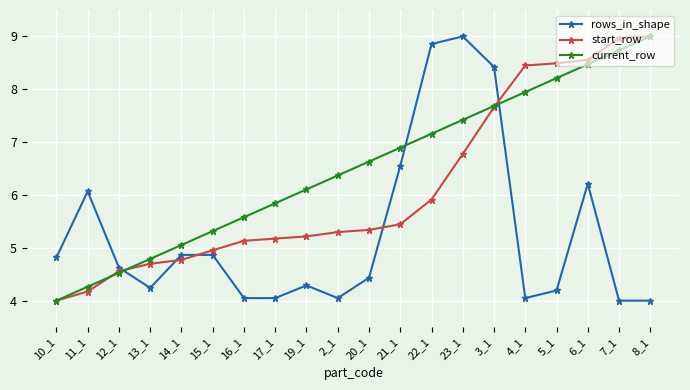

Between 17_1 and 2_1, which series saw the biggest shift?

current_row